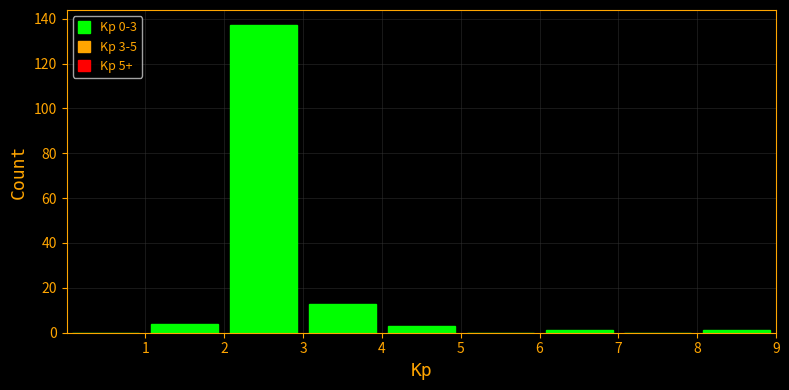

Which range on the x-axis has the tallest bar?

2 to 3